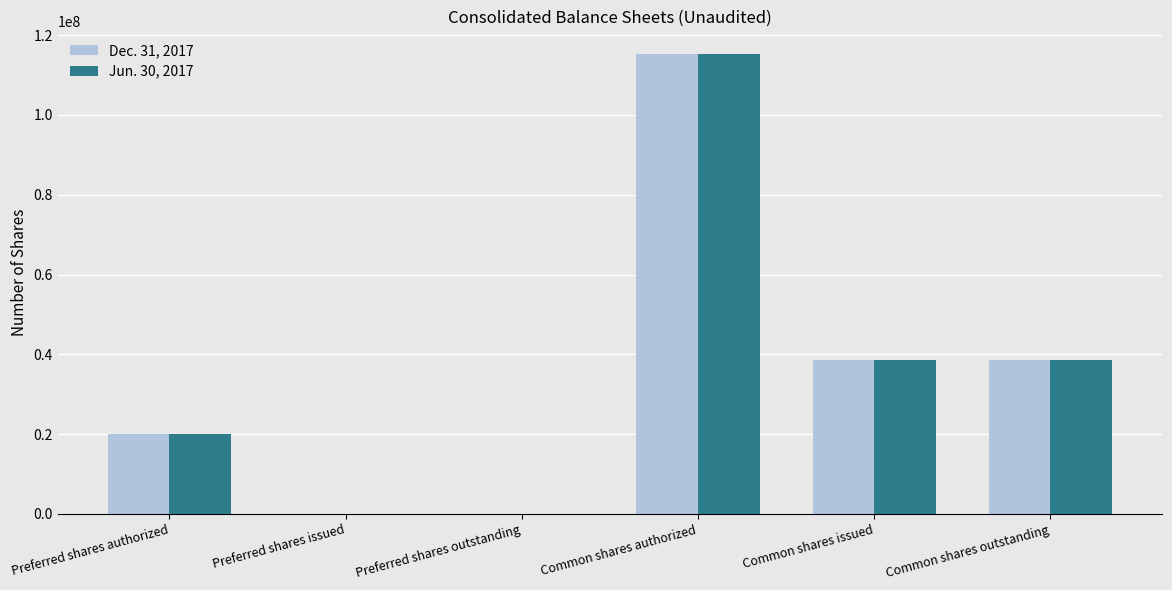

Which category has the highest value across all series?

Common shares authorized